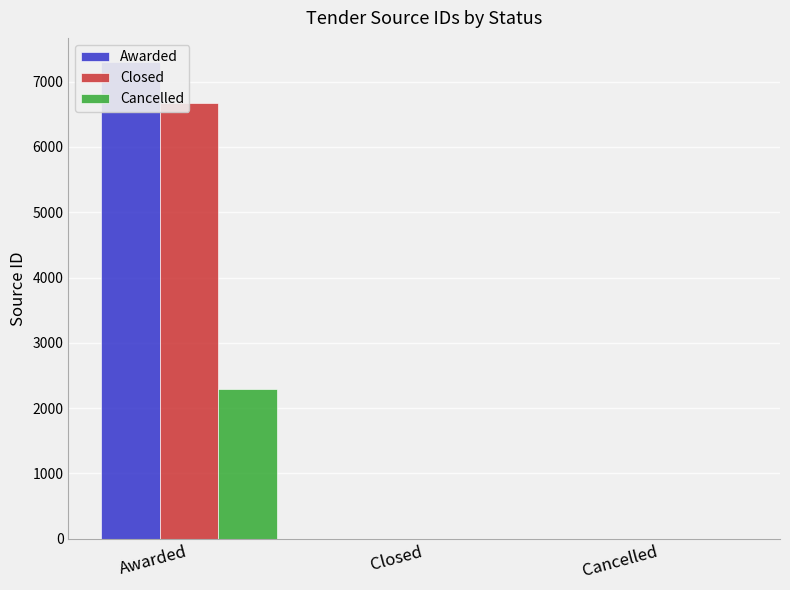

Where is Awarded nearest to the value 3652?

Awarded